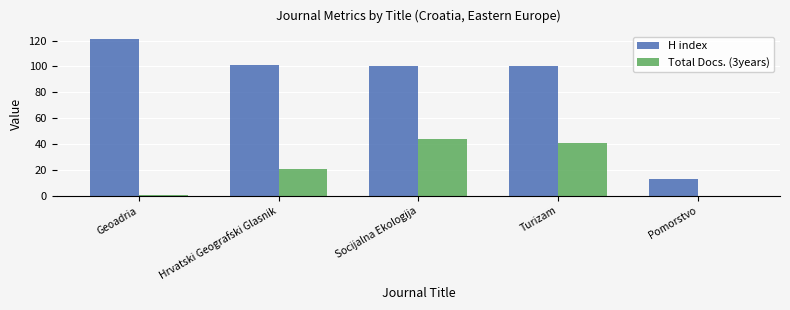

Which label corresponds to the largest value in the chart?

Geoadria